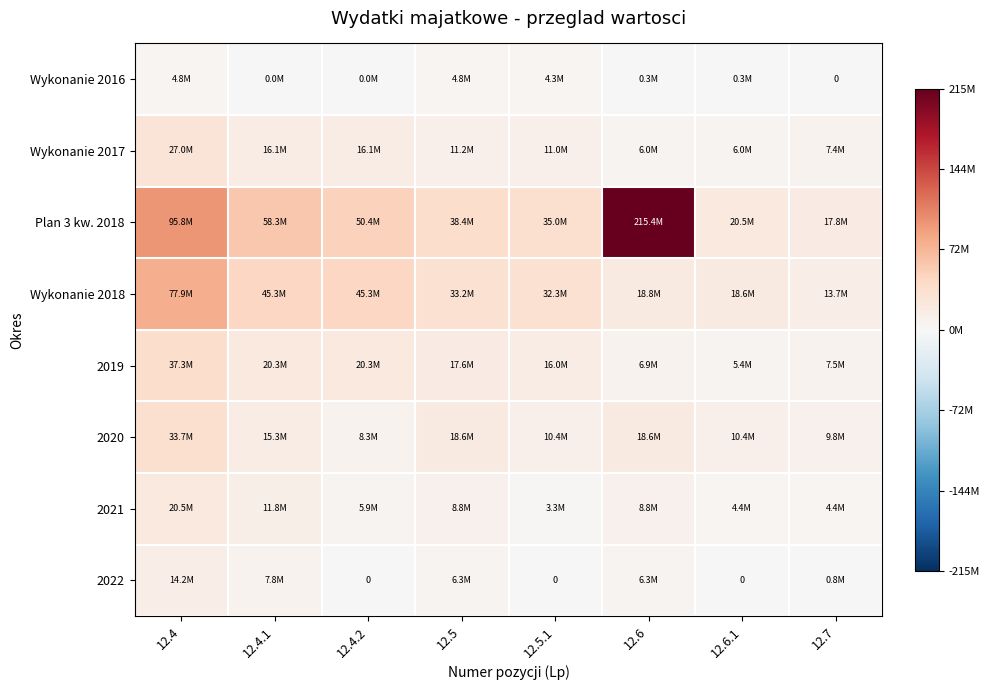

What is the average value of the Plan 3 kw. 2018 series?

66448766.9